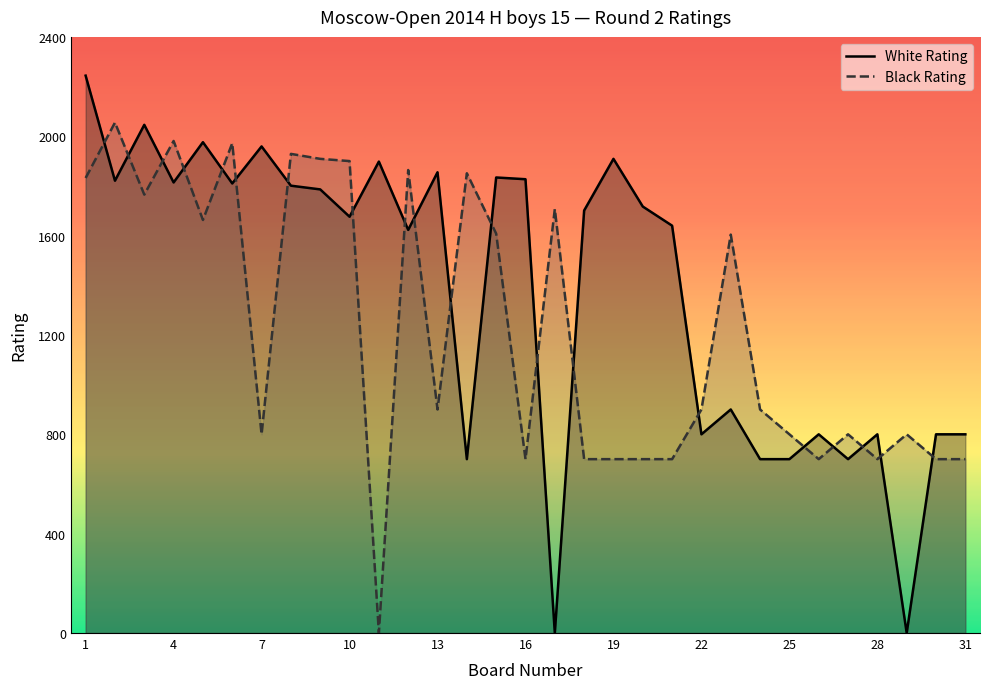

How many lines are shown in the chart?

2